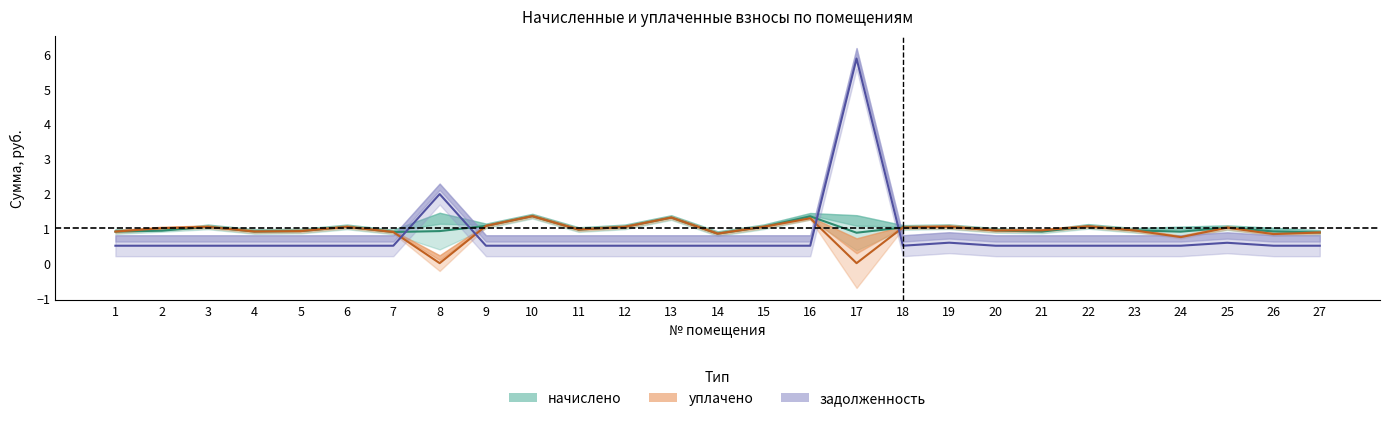

Which series changed the most between 10 and 13?

начислено